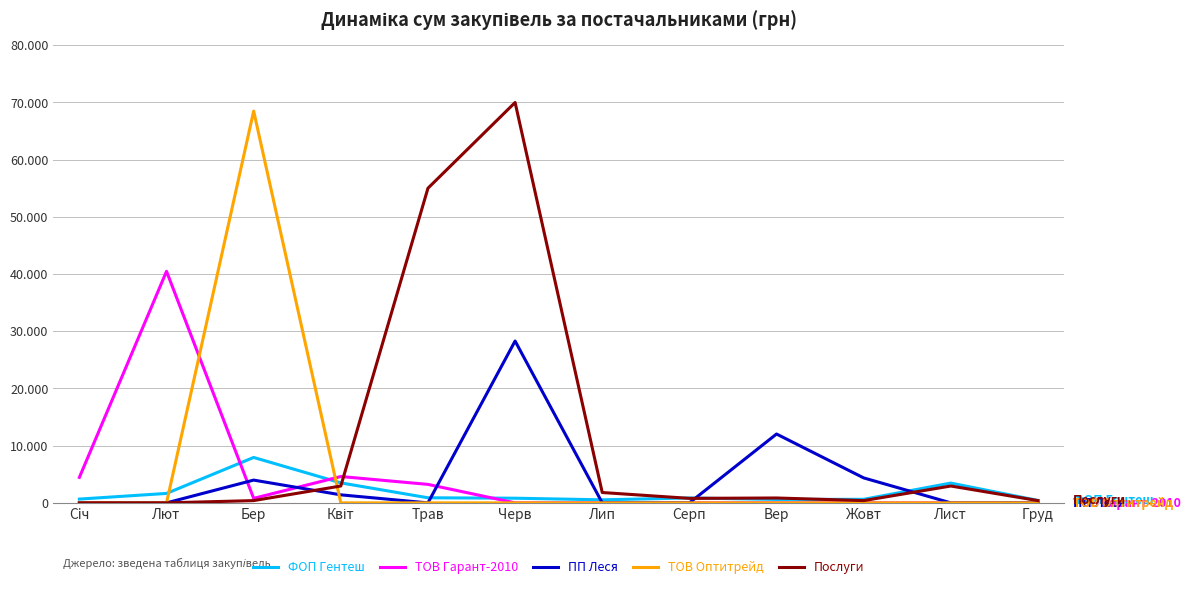

Is this an area chart (filled region under the line)?

No